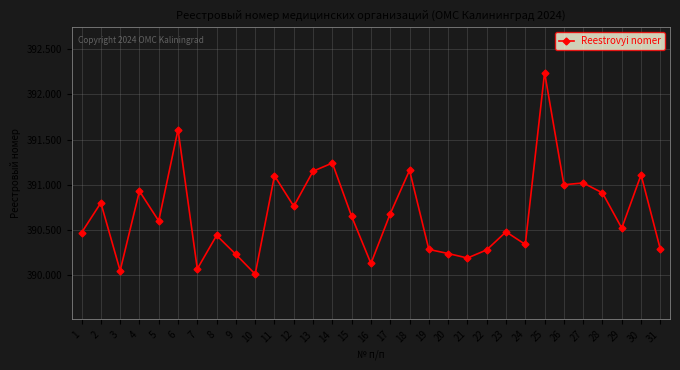

What is the value of the 30th point from the left?

391110